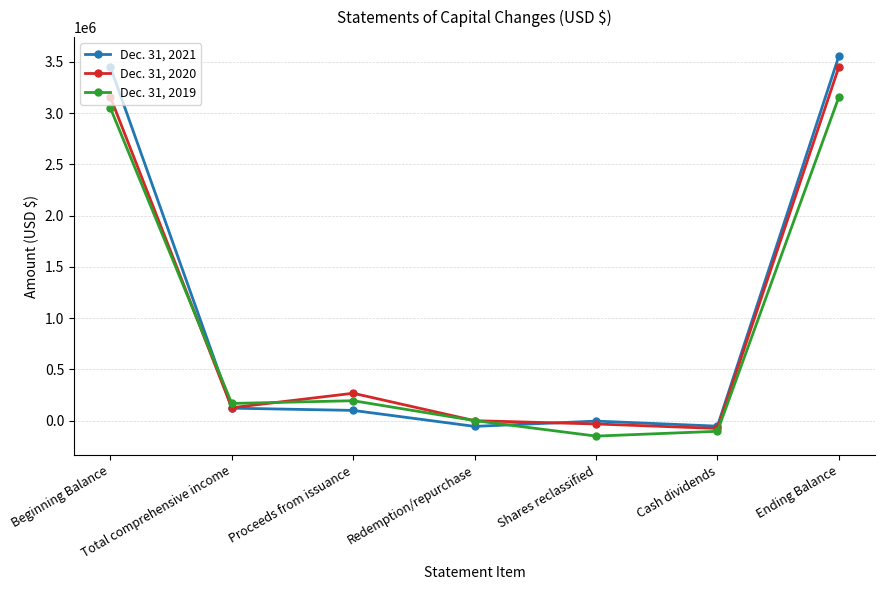

The value of Dec. 31, 2020 at Shares reclassified is -32791. True or false?

True